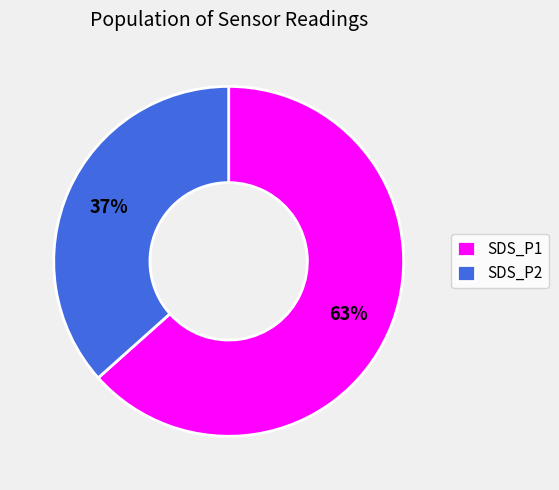

What is the ratio of the value at SDS_P1 to the value at SDS_P2?

1.7